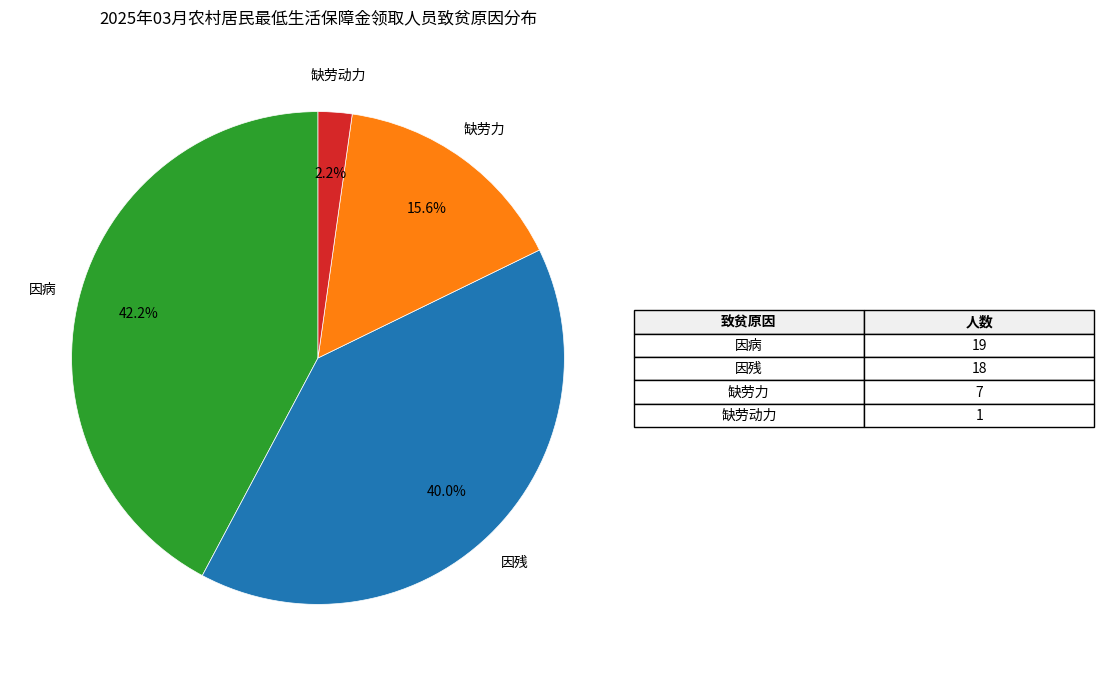

Is there a majority slice in this chart?

No